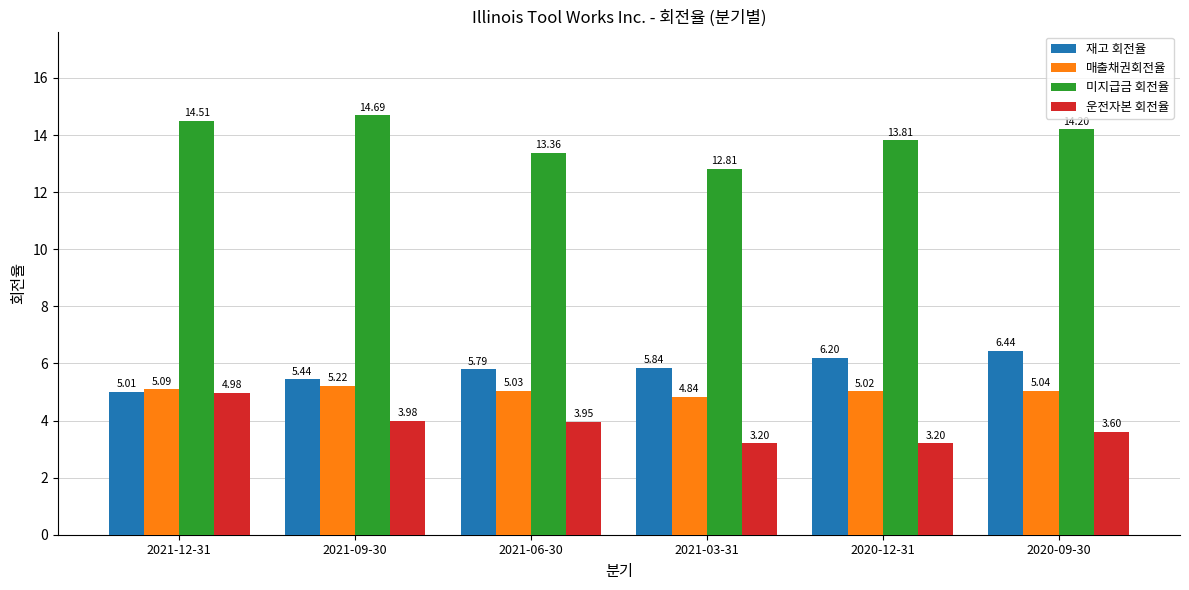

At 2021-12-31, list the series in order from smallest to largest.

운전자본 회전율, 재고 회전율, 매출채권회전율, 미지급금 회전율